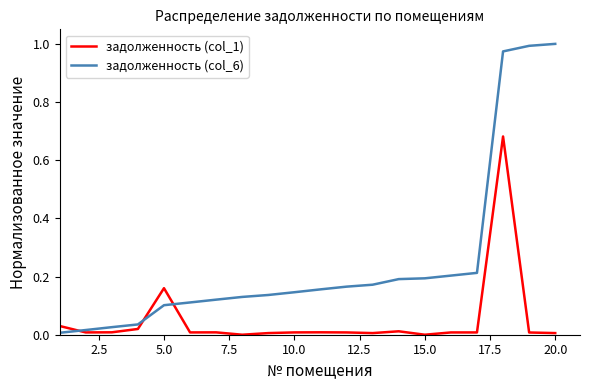

Which series has the widest spread of values?

задолженность (col_6)